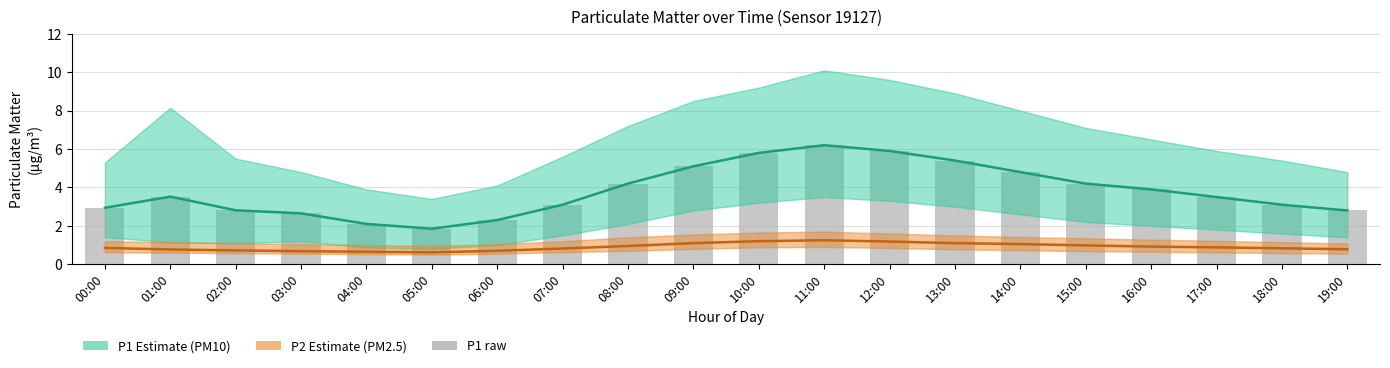

Reading left to right, transcribe all the data shown in this chart.

P1 Estimate: 00:00=2.9	01:00=3.5	02:00=2.8	03:00=2.6	04:00=2.1	05:00=1.9	06:00=2.3	07:00=3.1	08:00=4.2	09:00=5.1	10:00=5.8	11:00=6.2	12:00=5.9	13:00=5.4	14:00=4.8	15:00=4.2	16:00=3.9	17:00=3.5	18:00=3.1	19:00=2.8
P2 Estimate: 00:00=0.8	01:00=0.8	02:00=0.7	03:00=0.7	04:00=0.7	05:00=0.6	06:00=0.7	07:00=0.8	08:00=0.9	09:00=1.1	10:00=1.2	11:00=1.2	12:00=1.2	13:00=1.1	14:00=1.1	15:00=1.0	16:00=0.9	17:00=0.9	18:00=0.8	19:00=0.8
P1 (PM10): 00:00=2.9	01:00=3.5	02:00=2.8	03:00=2.6	04:00=2.1	05:00=1.9	06:00=2.3	07:00=3.1	08:00=4.2	09:00=5.1	10:00=5.8	11:00=6.2	12:00=5.9	13:00=5.4	14:00=4.8	15:00=4.2	16:00=3.9	17:00=3.5	18:00=3.1	19:00=2.8